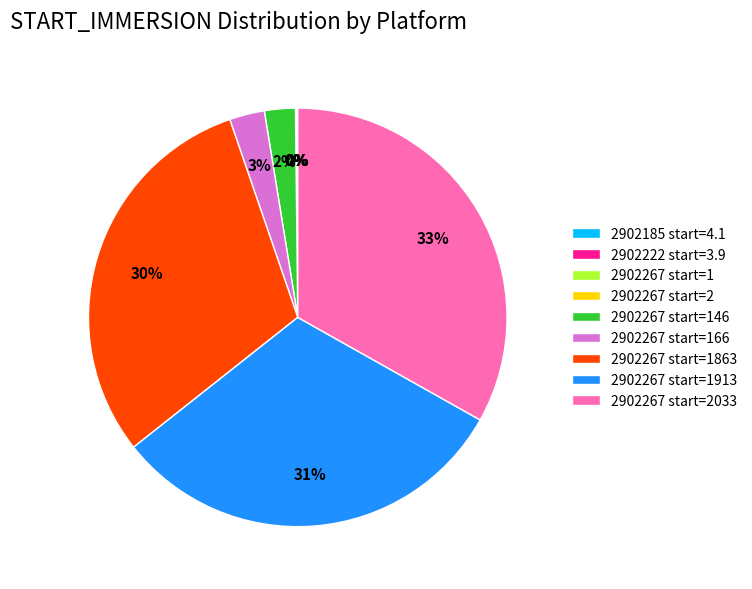

Is there any slice that represents more than half of the pie?

No